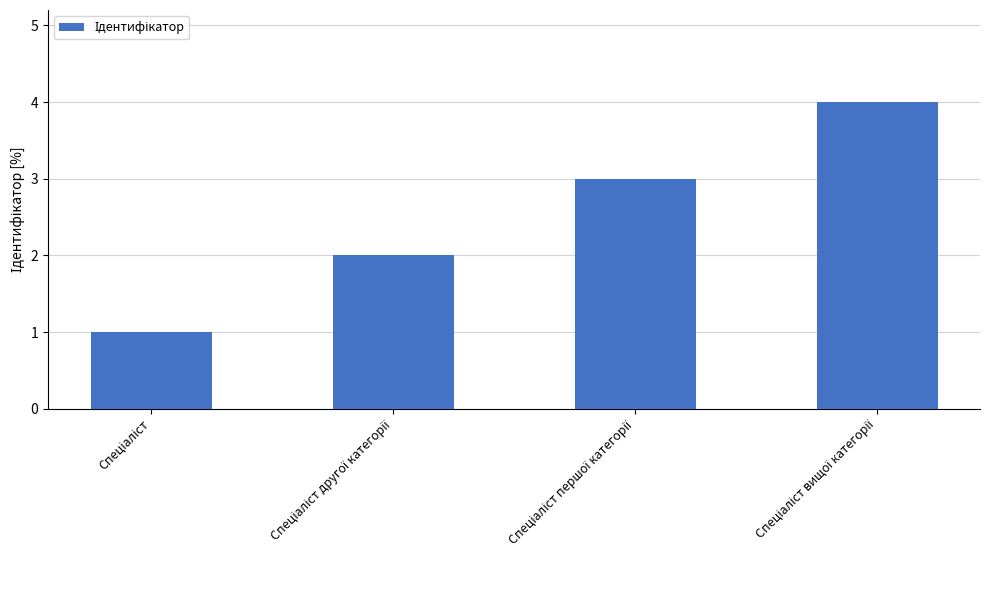

How many values are below 3?

2